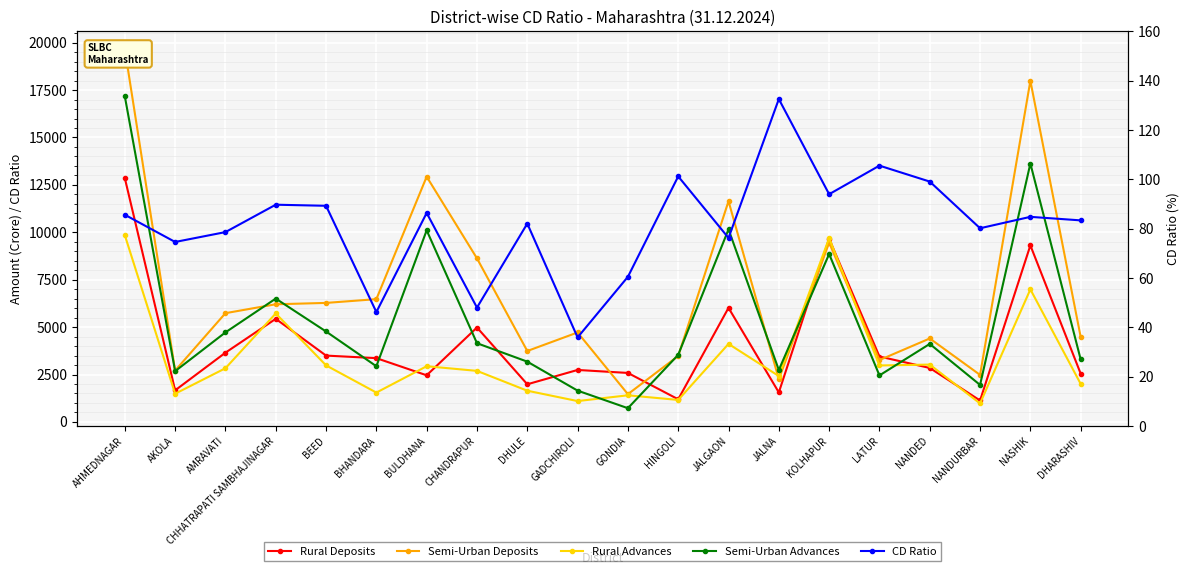

Which category has the lowest value across all series?

GADCHIROLI